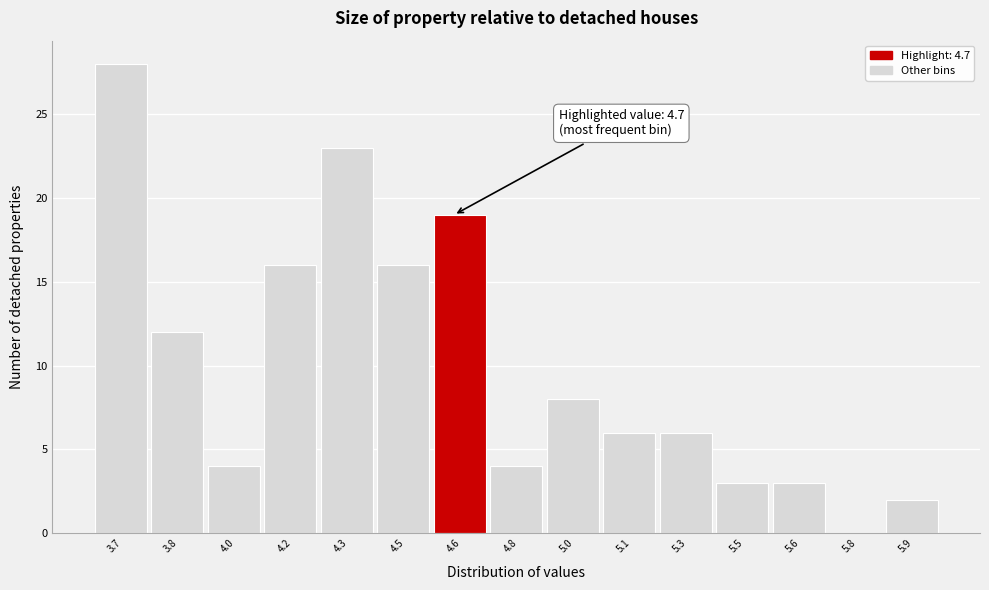

Reading left to right, transcribe all the data shown in this chart.

3.7=28	3.8=12	4.0=4	4.2=16	4.3=23	4.5=16	4.6=19	4.8=4	5.0=8	5.1=6	5.3=6	5.5=3	5.6=3	5.8=0	5.9=2